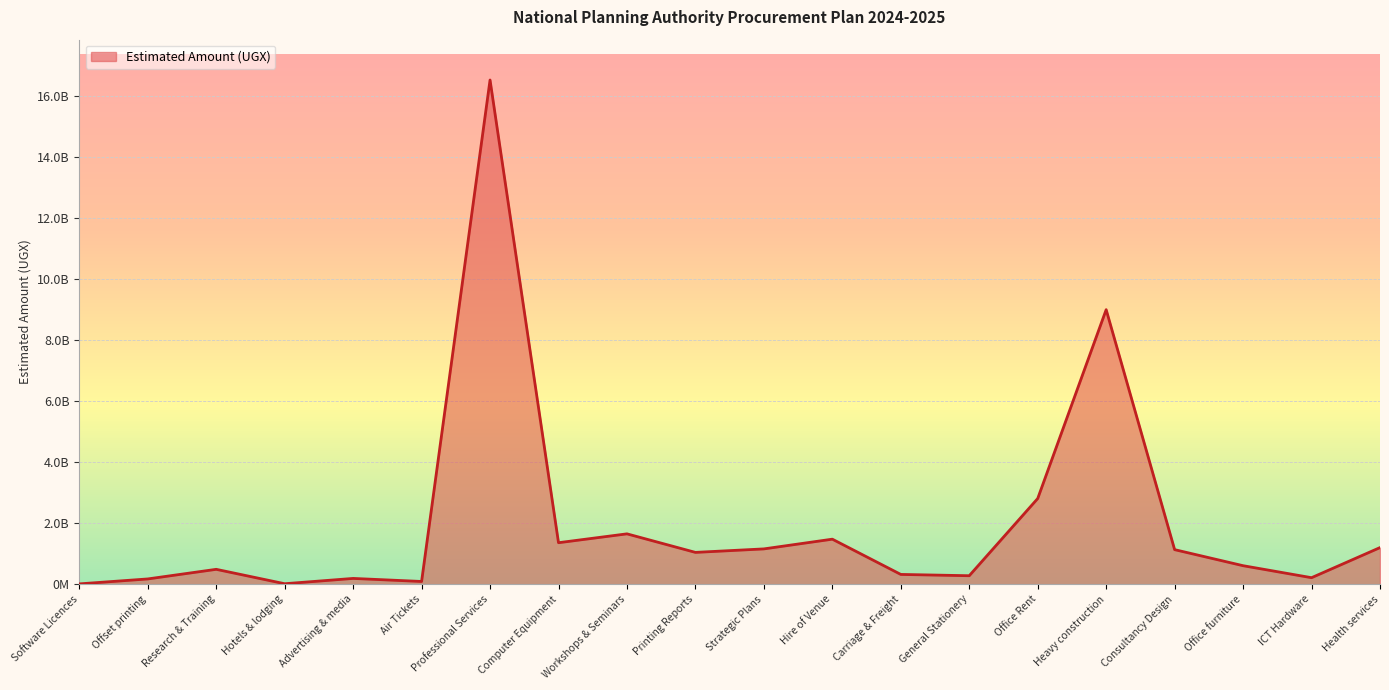

Rank the categories by value from highest to lowest.

Professional Services, Heavy construction, Office Rent, Workshops & Seminars, Hire of Venue, Computer Equipment, Health services, Strategic Plans, Consultancy Design, Printing Reports, Office furniture, Research & Training, Carriage & Freight, General Stationery, ICT Hardware, Advertising & media, Offset printing, Air Tickets, Hotels & lodging, Software Licences